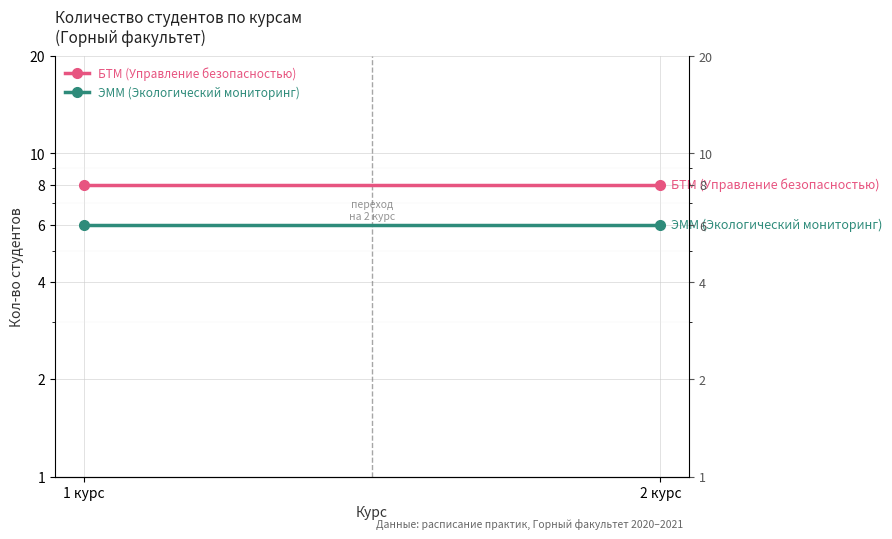

Reading right to left, list all the values displayed in this chart.

БТМ (Управление безопасностью): 8	8
ЭММ (Экологический мониторинг): 6	6